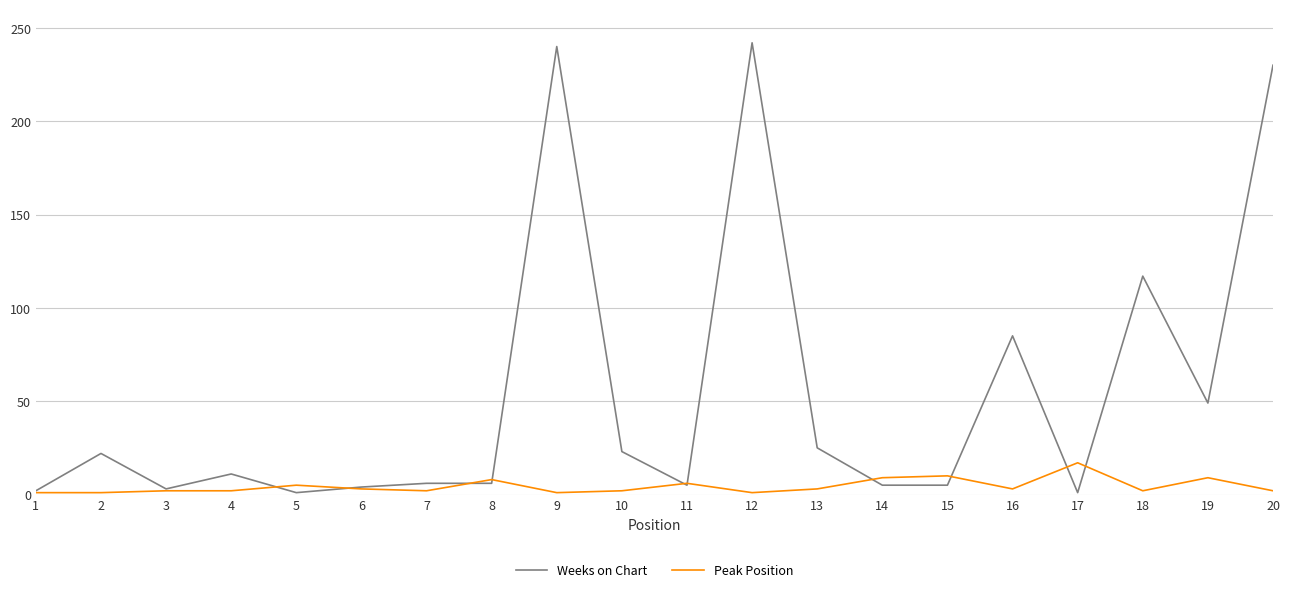

Which series has the largest range (max minus min)?

Weeks on Chart